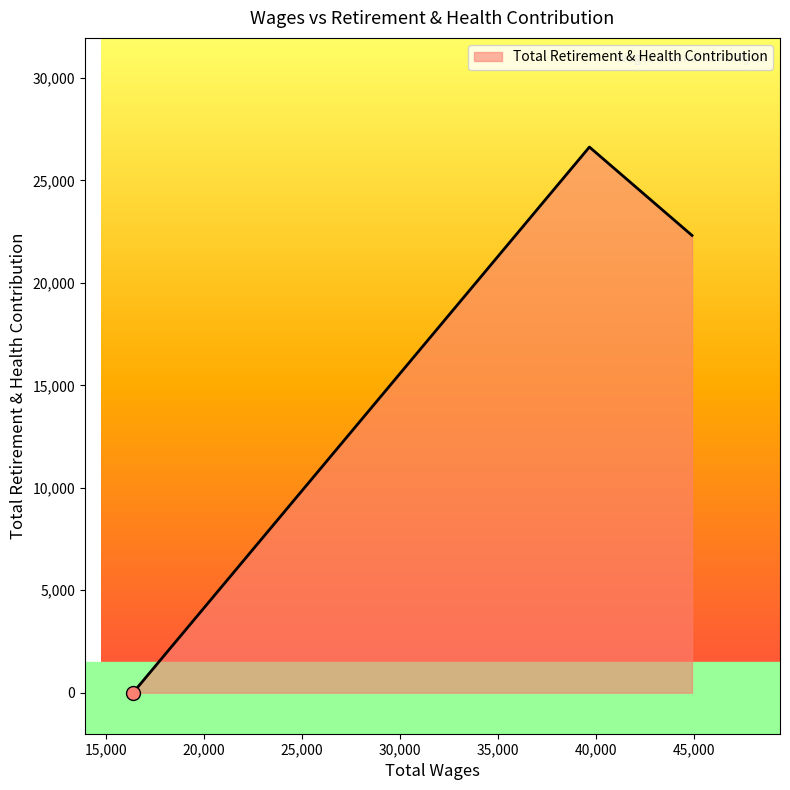

What is the maximum value shown in the chart?

26628